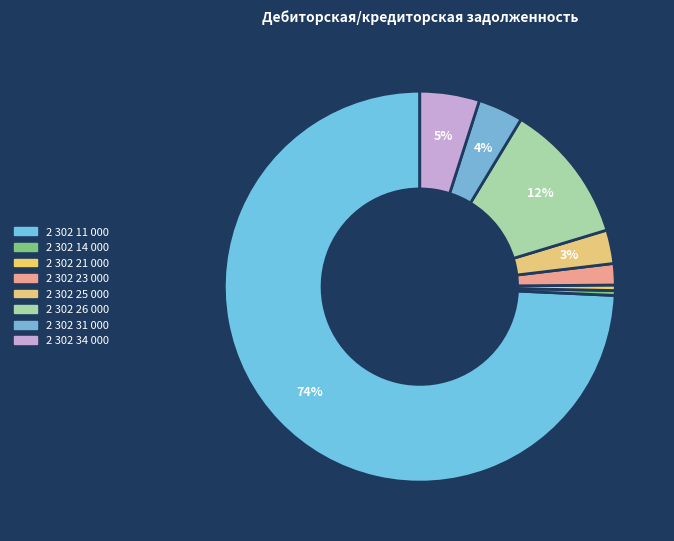

What is the ratio of the value at 2 302 23 000 to the value at 2 302 34 000?

0.4